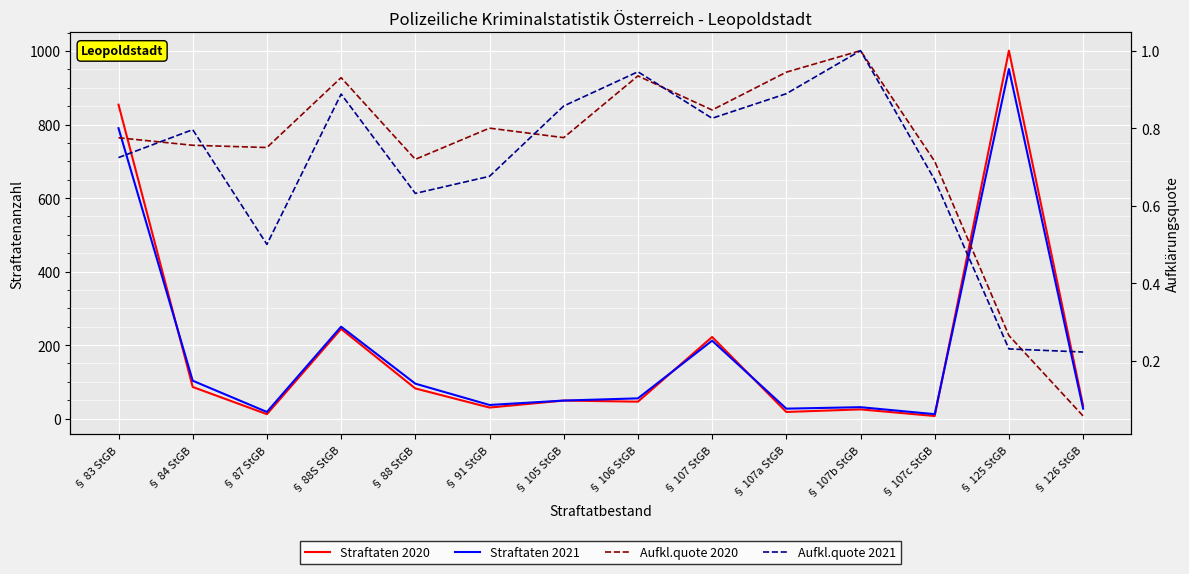

Reading left to right, what are all the values shown in this chart?

Straftaten 2020: 854.0	86.0	12.0	244.0	82.0	30.0	49.0	46.0	222.0	18.0	25.0	7.0	1001.0	35.0
Straftaten 2021: 790.0	103.0	18.0	250.0	95.0	37.0	49.0	55.0	212.0	27.0	31.0	12.0	951.0	27.0
Aufkl.quote 2020: 0.8	0.8	0.8	0.9	0.7	0.8	0.8	0.9	0.8	0.9	1.0	0.7	0.3	0.1
Aufkl.quote 2021: 0.7	0.8	0.5	0.9	0.6	0.7	0.9	0.9	0.8	0.9	1.0	0.7	0.2	0.2